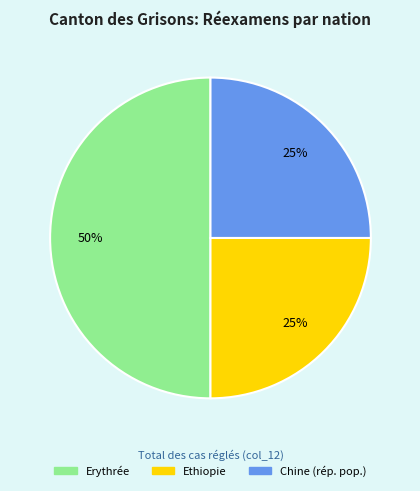

Which category has the biggest portion of the pie?

Erythrée